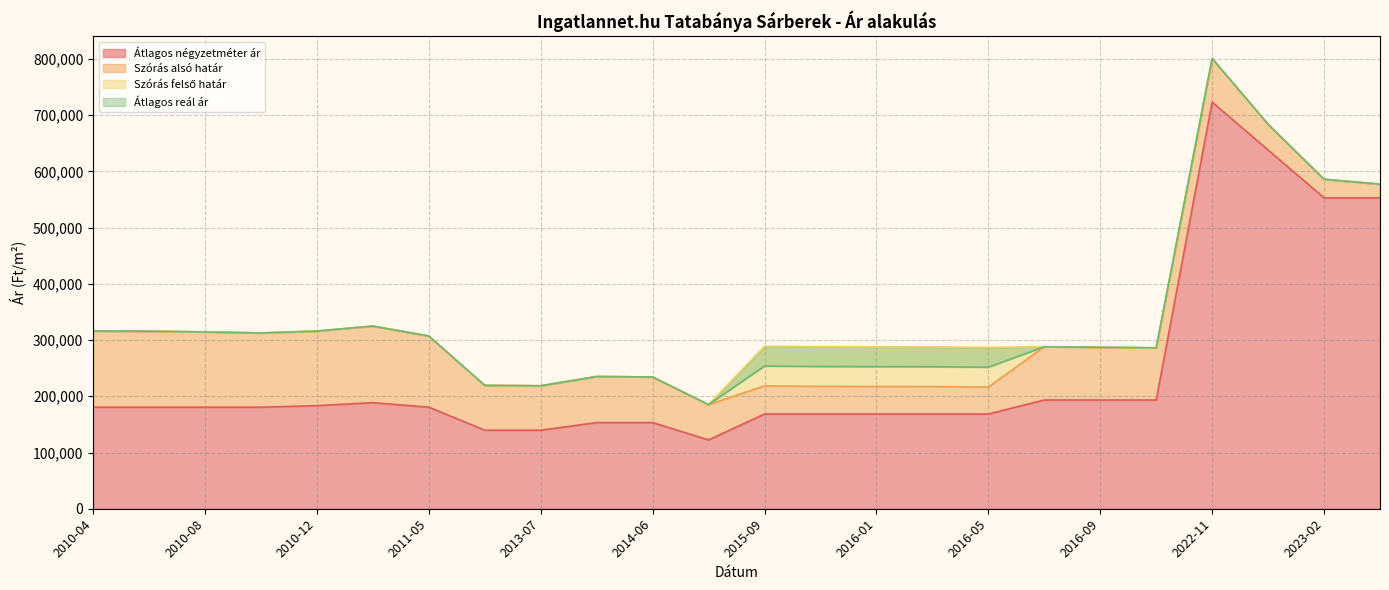

In Átlagos reál ár, how many points are lower than both neighbors (excluding endpoints)?

5